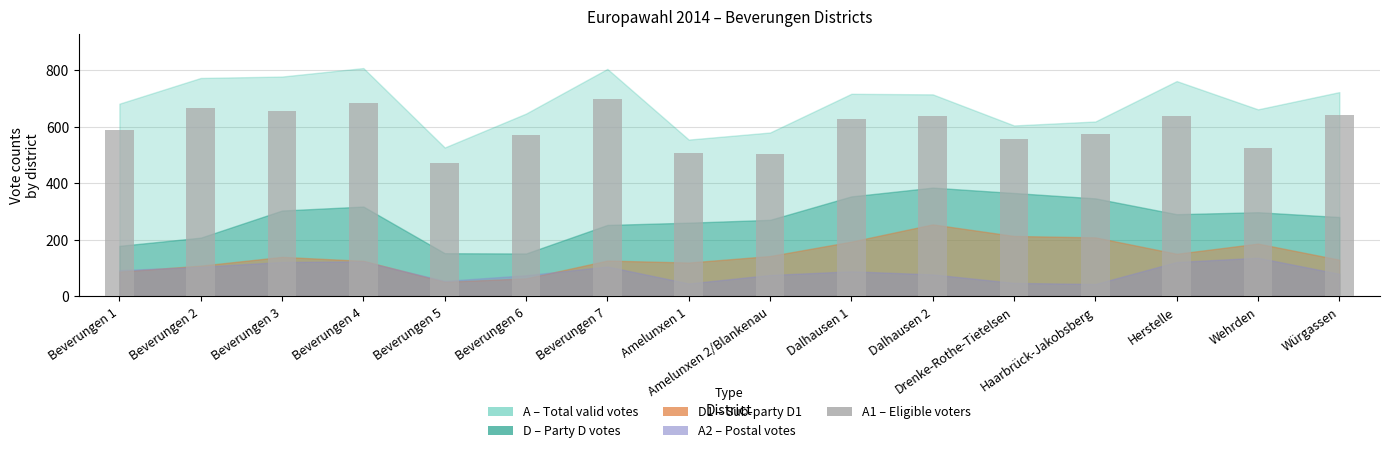

What is the smallest value displayed?

472